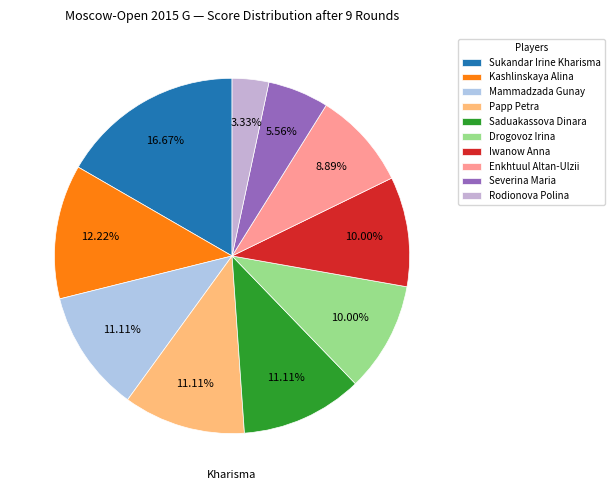

Between Severina Maria and Kashlinskaya Alina, which is larger?

Kashlinskaya Alina